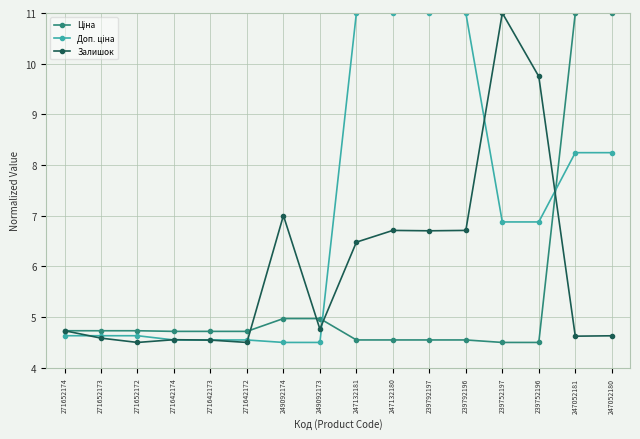

What is the total value across all series at 271652172?

13.9